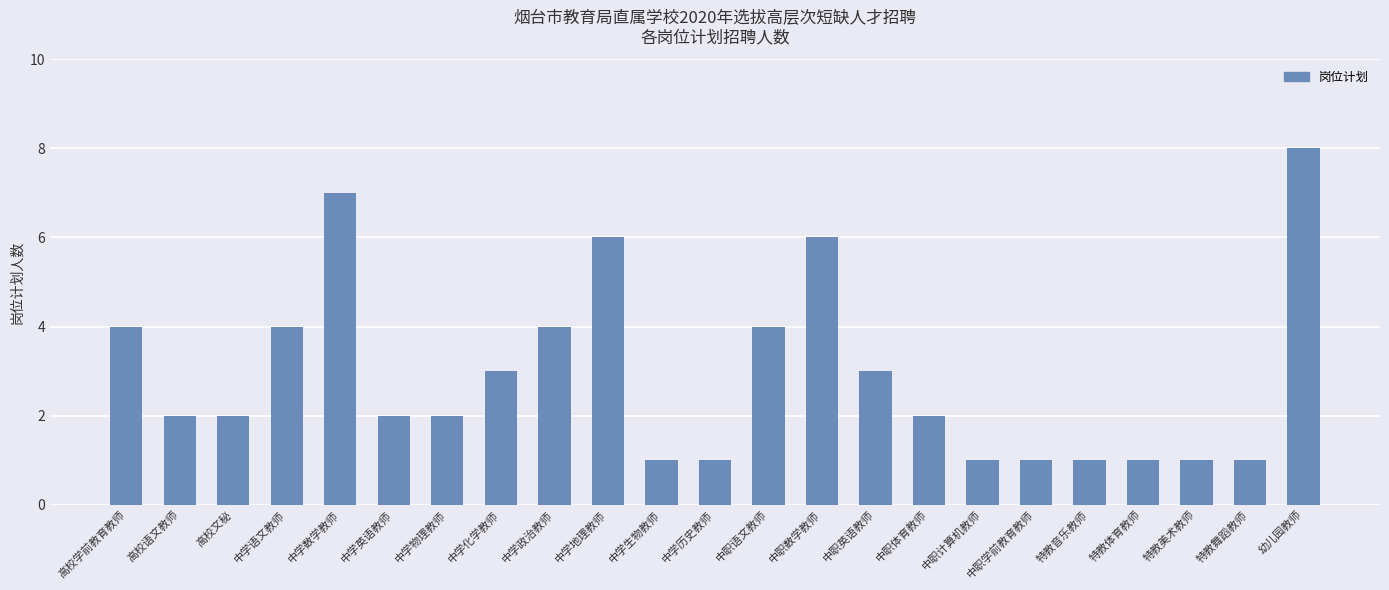

Count the values in the range 1 to 4.

19